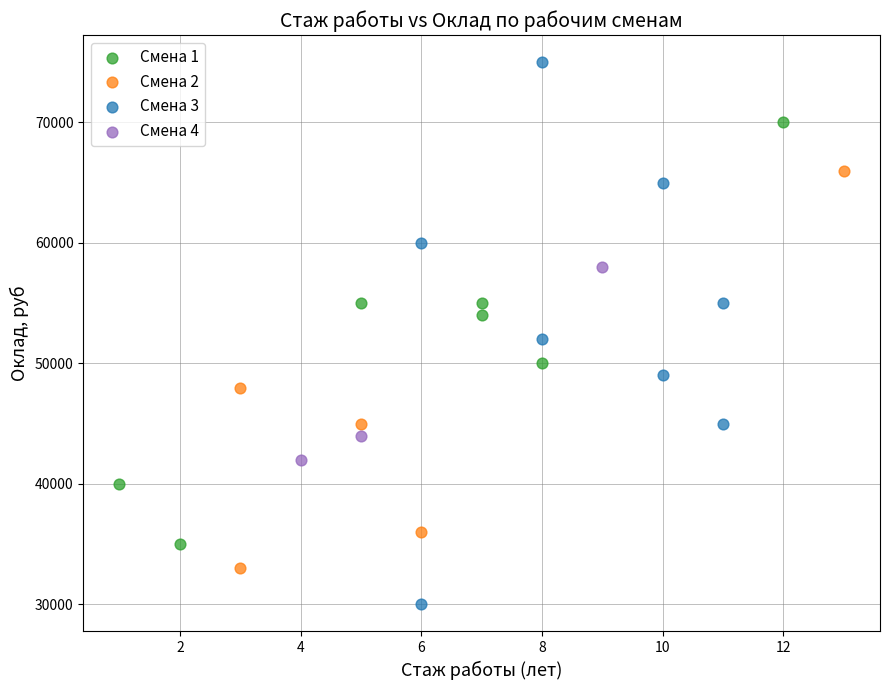

Which series has the widest spread of Y values?

Смена 3